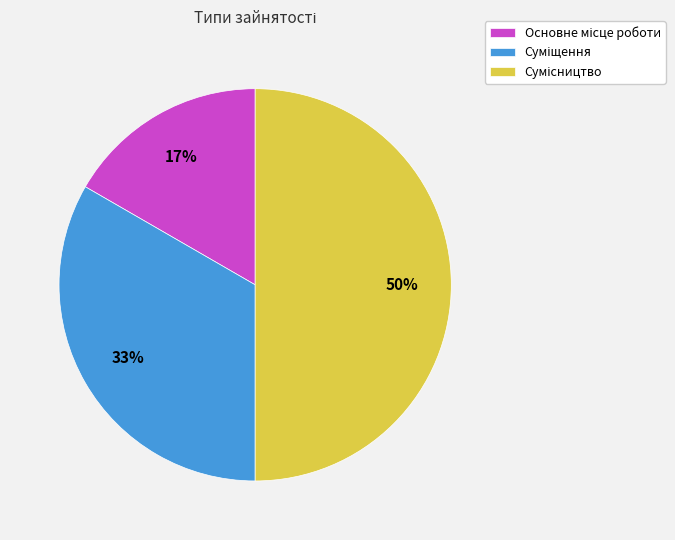

Count the number of slices in the pie.

3